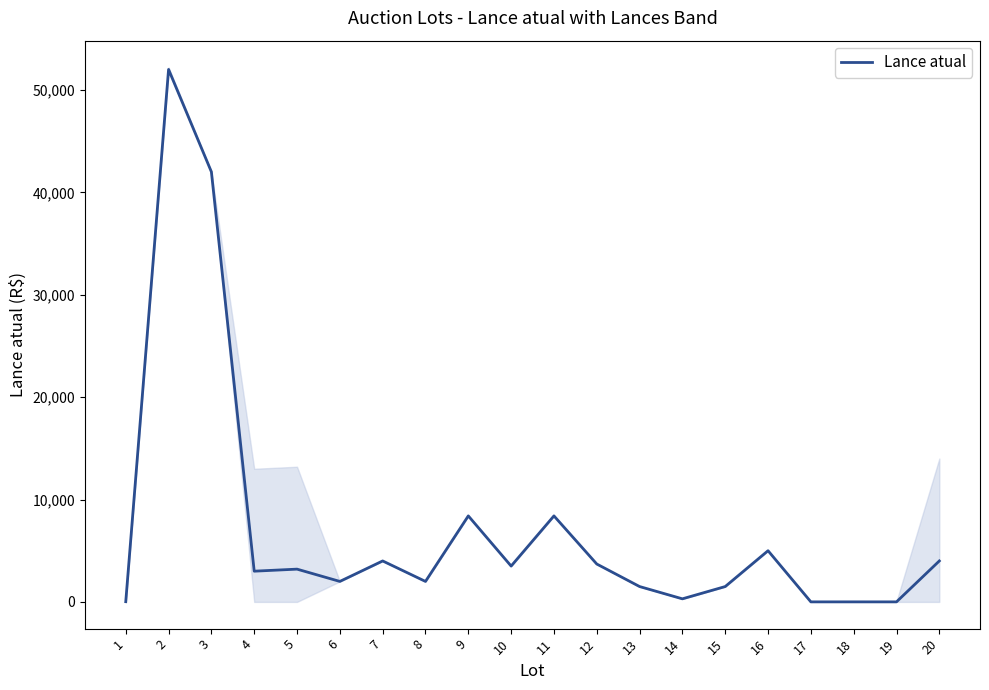

Which category has the highest value across all series?

2